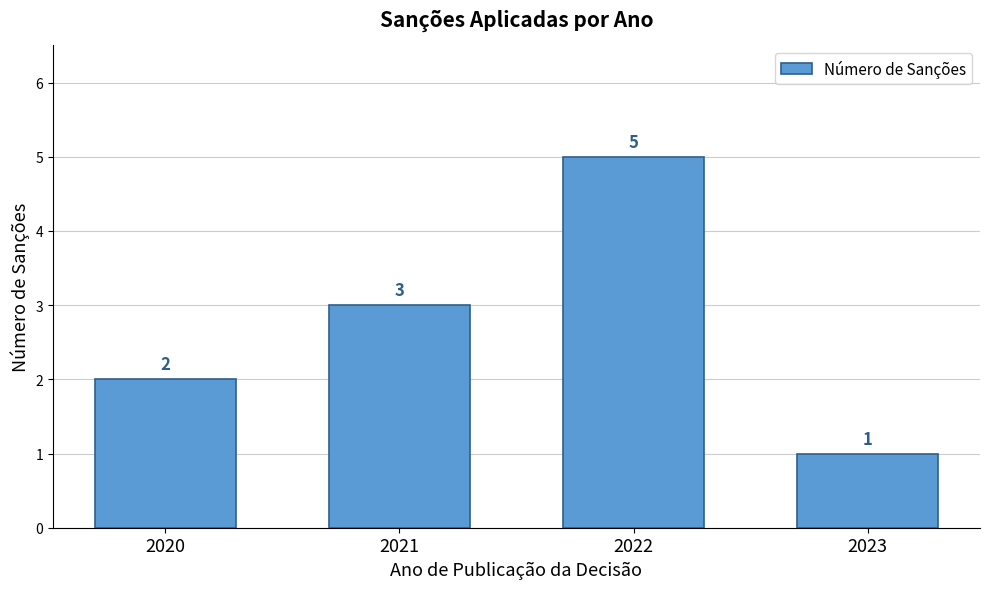

Reading left to right, list all the values displayed in this chart.

2	3	5	1